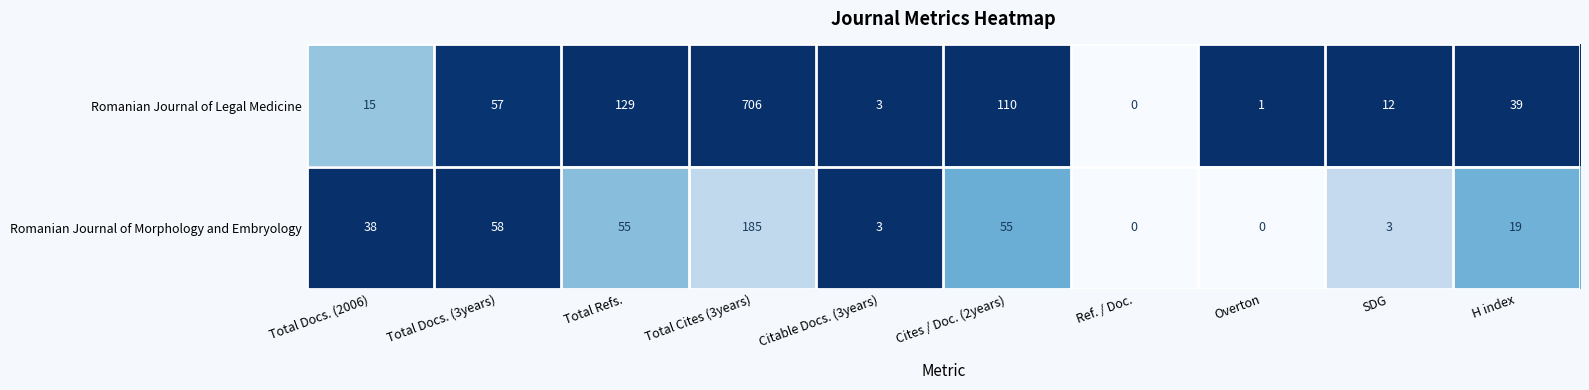

What is the difference between the maximum and minimum values in the Romanian Journal of Legal Medicine series?

706